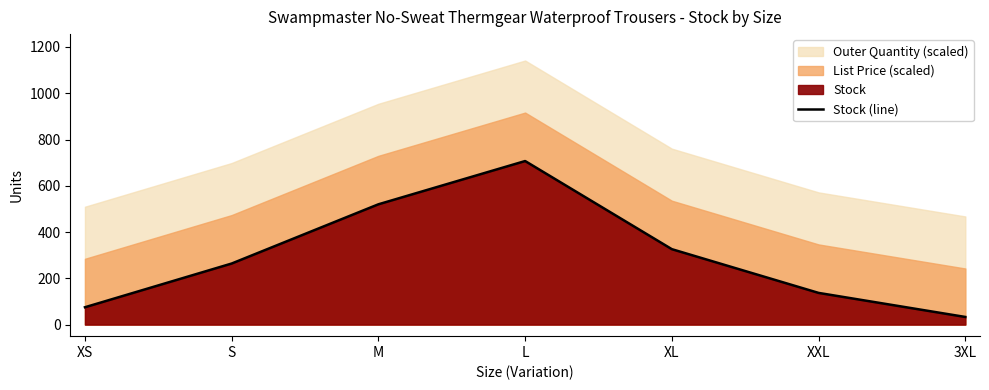

True or false: the data shows 50 at 3XL.

False